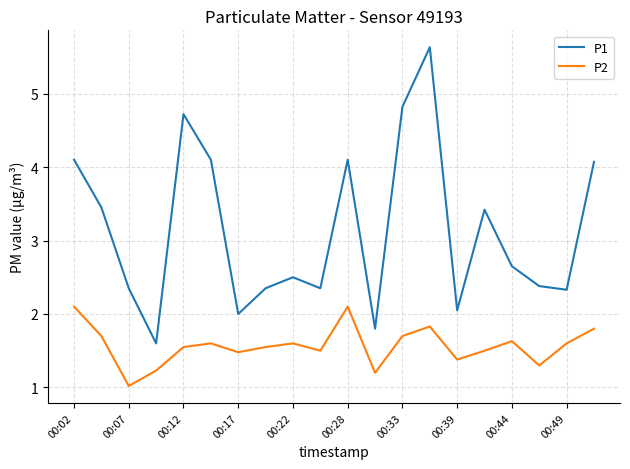

Which series has the largest total across all categories?

P1